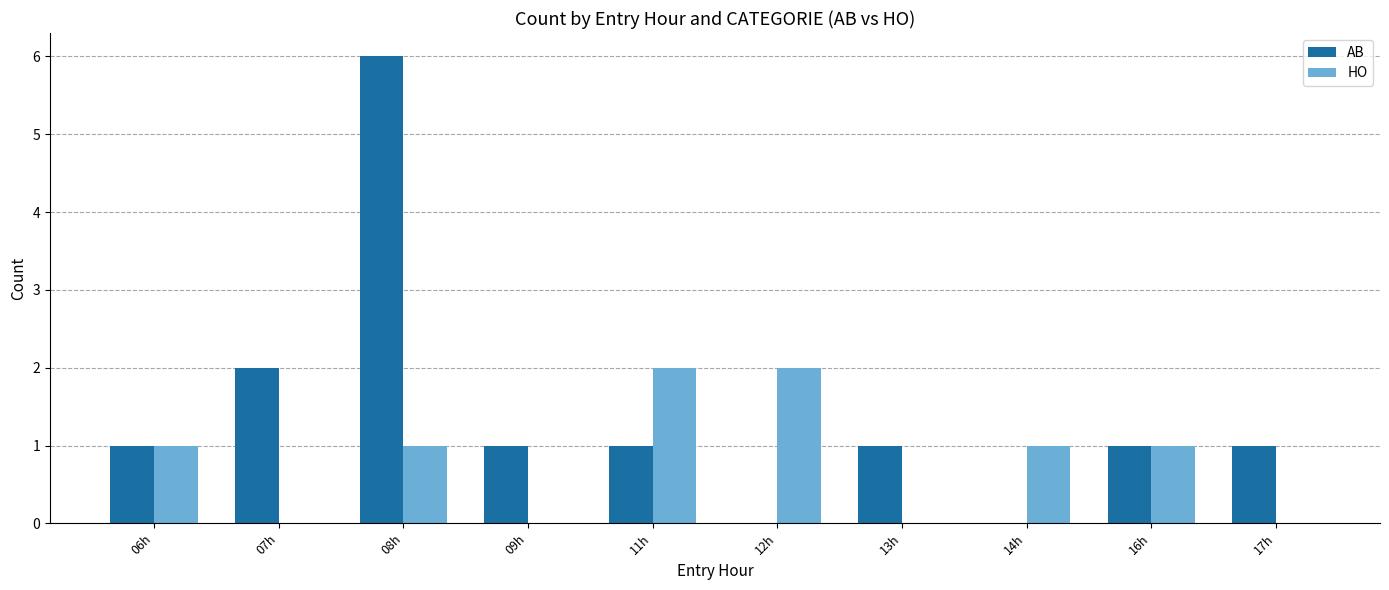

Reading right to left, extract all data points from this chart.

AB: 17h=1	16h=1	14h=0	13h=1	12h=0	11h=1	09h=1	08h=6	07h=2	06h=1
HO: 17h=0	16h=1	14h=1	13h=0	12h=2	11h=2	09h=0	08h=1	07h=0	06h=1